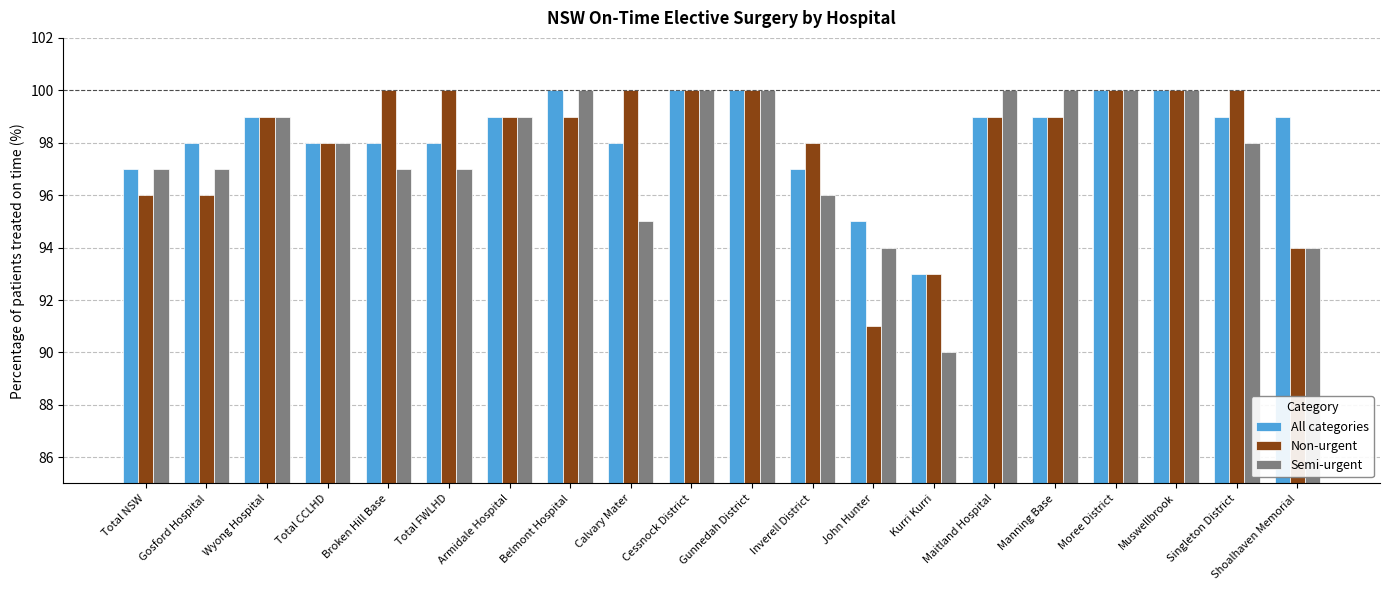

Which series has the widest spread of values?

Semi-urgent